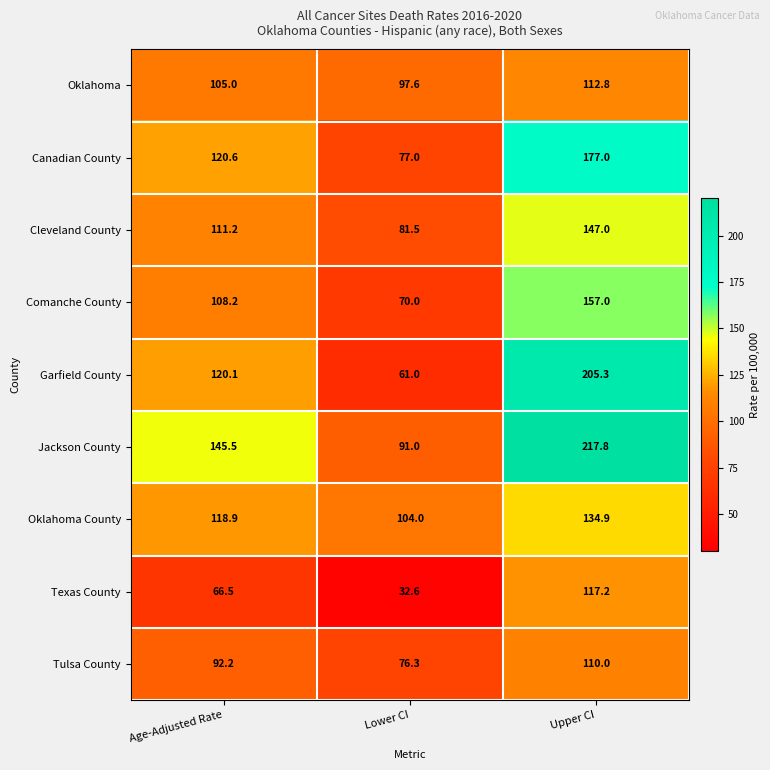

At Lower CI, list the series in order from smallest to largest.

Texas County, Garfield County, Comanche County, Tulsa County, Canadian County, Cleveland County, Jackson County, Oklahoma, Oklahoma County